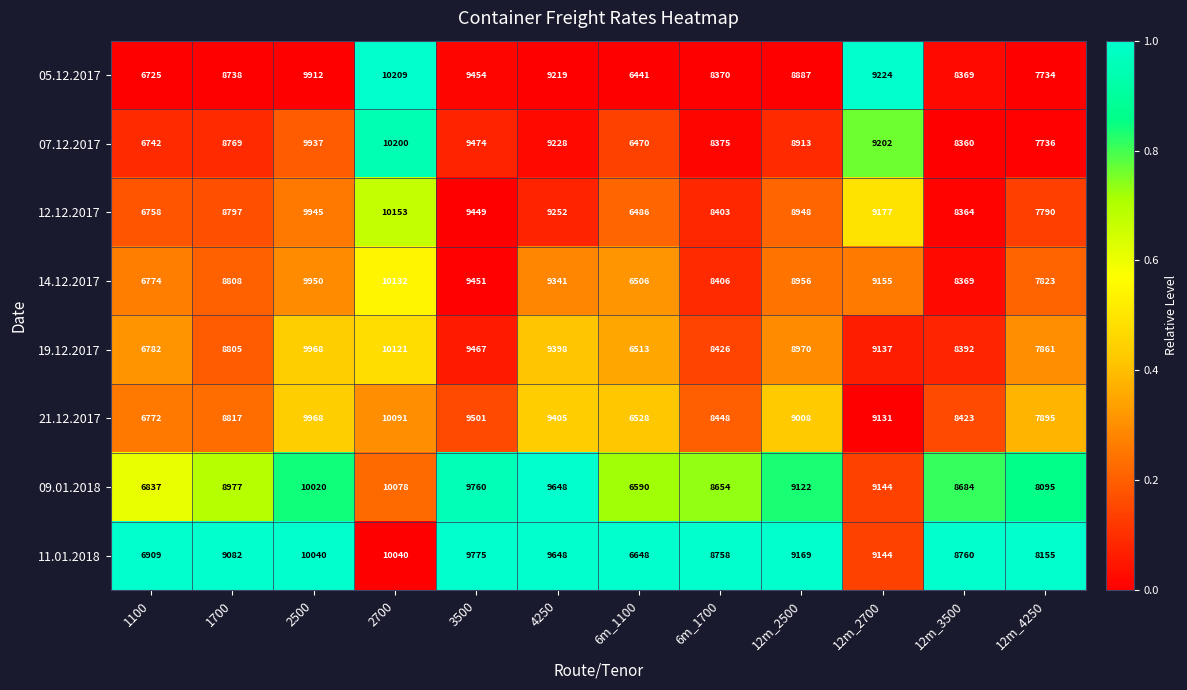

Between 1700 and 4250, which series saw the biggest shift?

09.01.2018